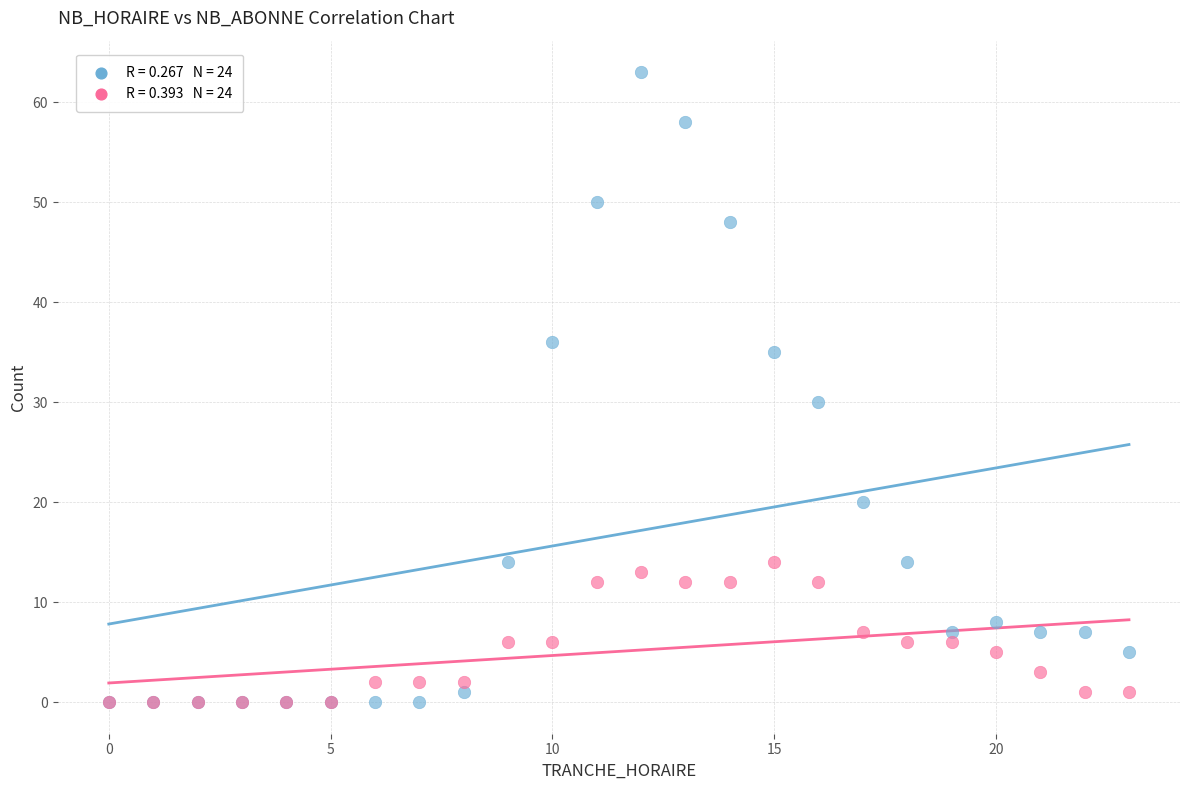

Across all series, what Y value is closest to 31?

30